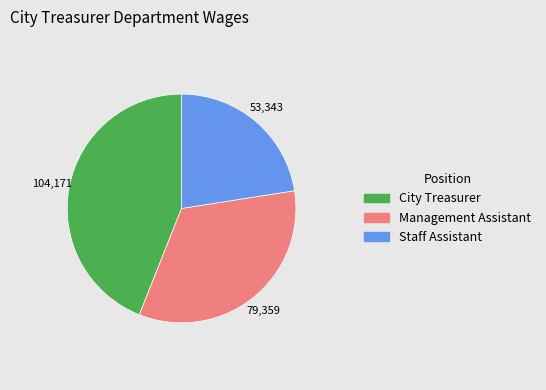

Rank the categories by value from lowest to highest.

Staff Assistant, Management Assistant, City Treasurer